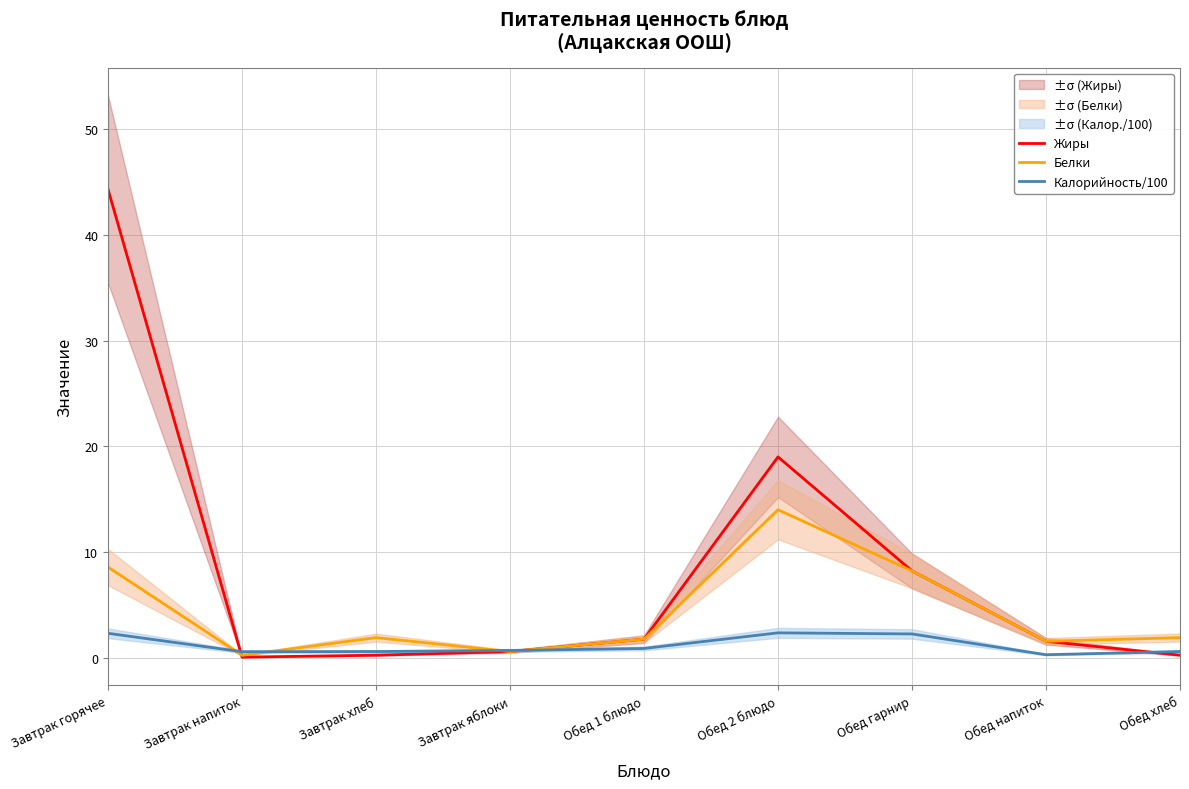

How many series are shown in this chart?

3